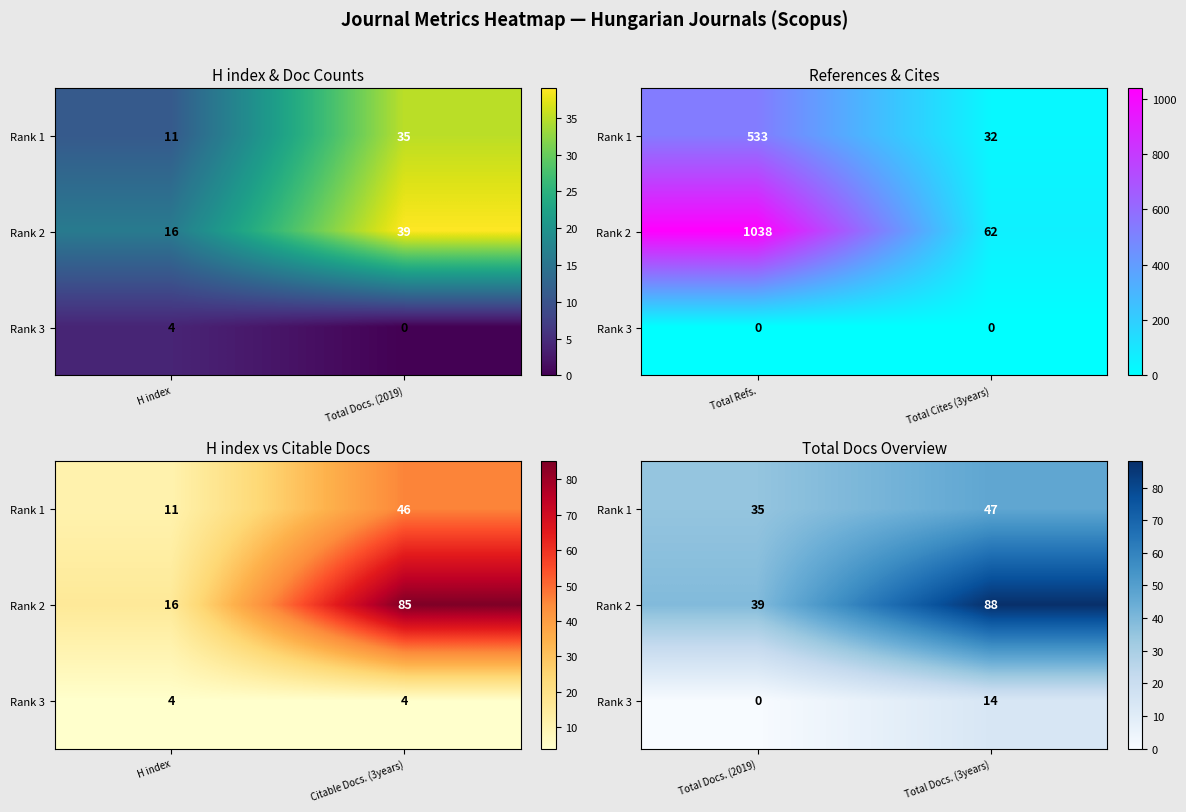

What is the sum of all Rank 2 values?

127